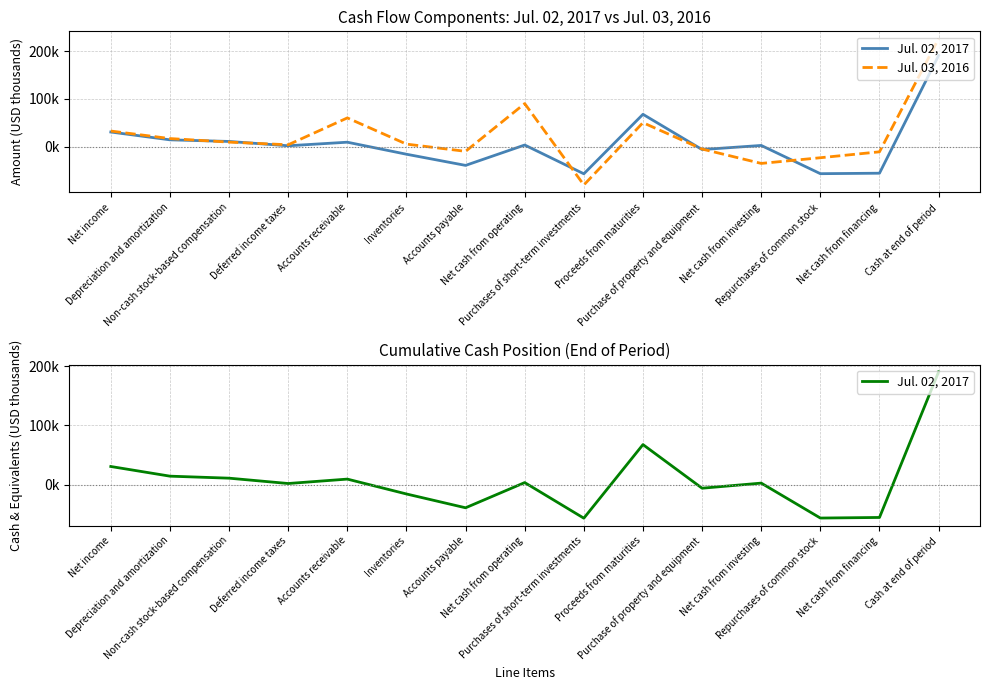

At which category does Jul. 02, 2017 reach its first local valley?

Deferred income taxes